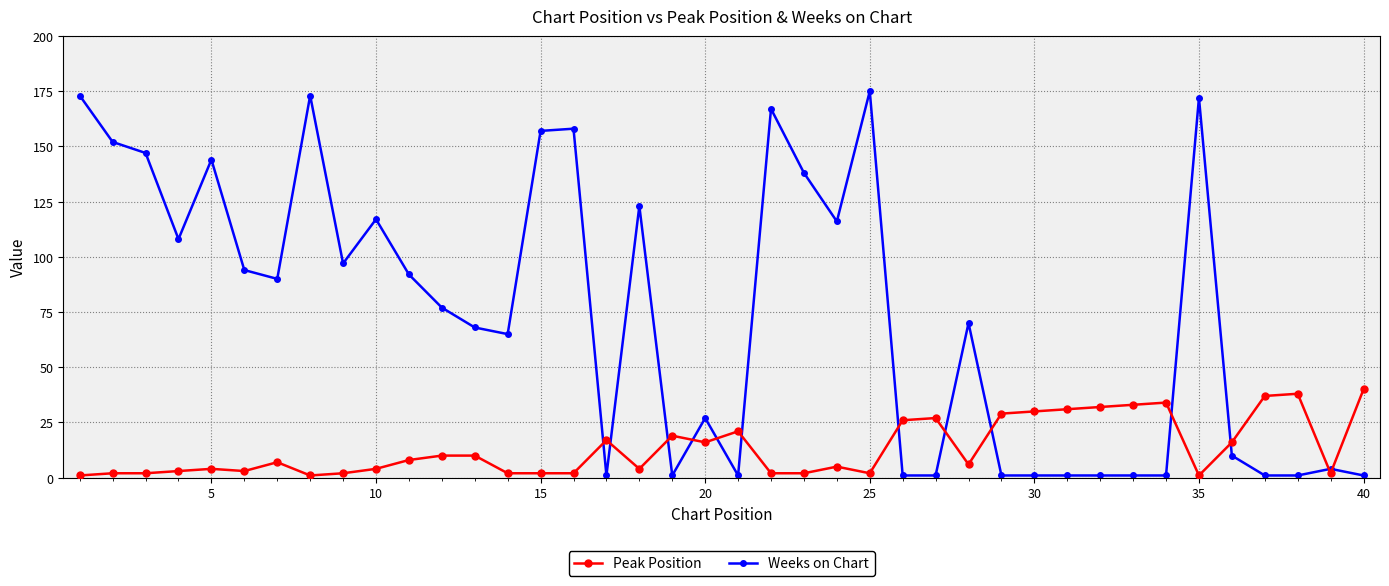

What is the difference between the maximum and minimum values in the Weeks on Chart series?

174